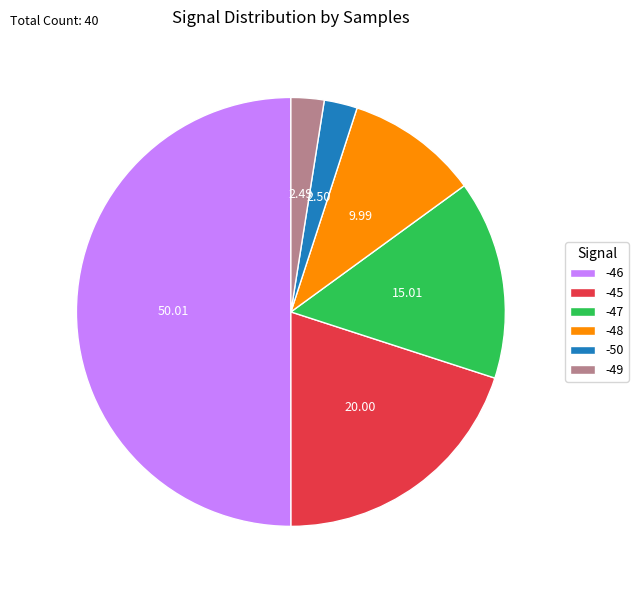

Which has a higher value, -47 or -49?

-47